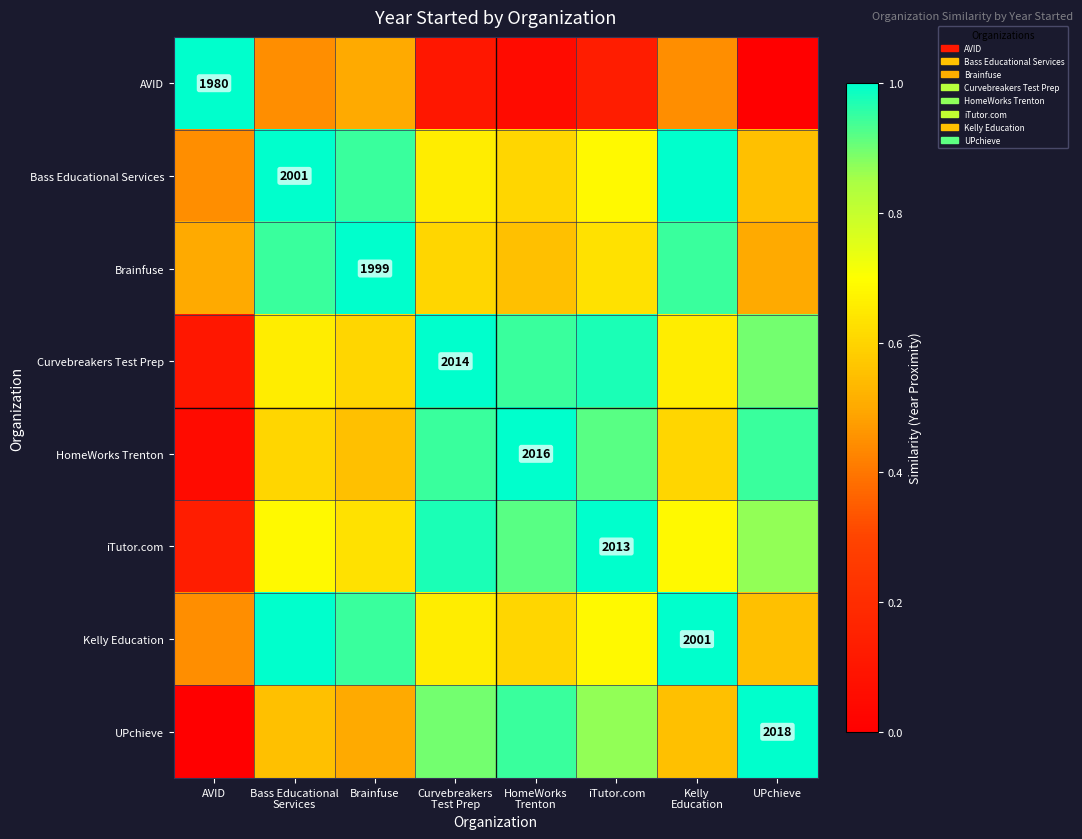

What is the difference between the second highest and second lowest values in the UPchieve series?

0.4